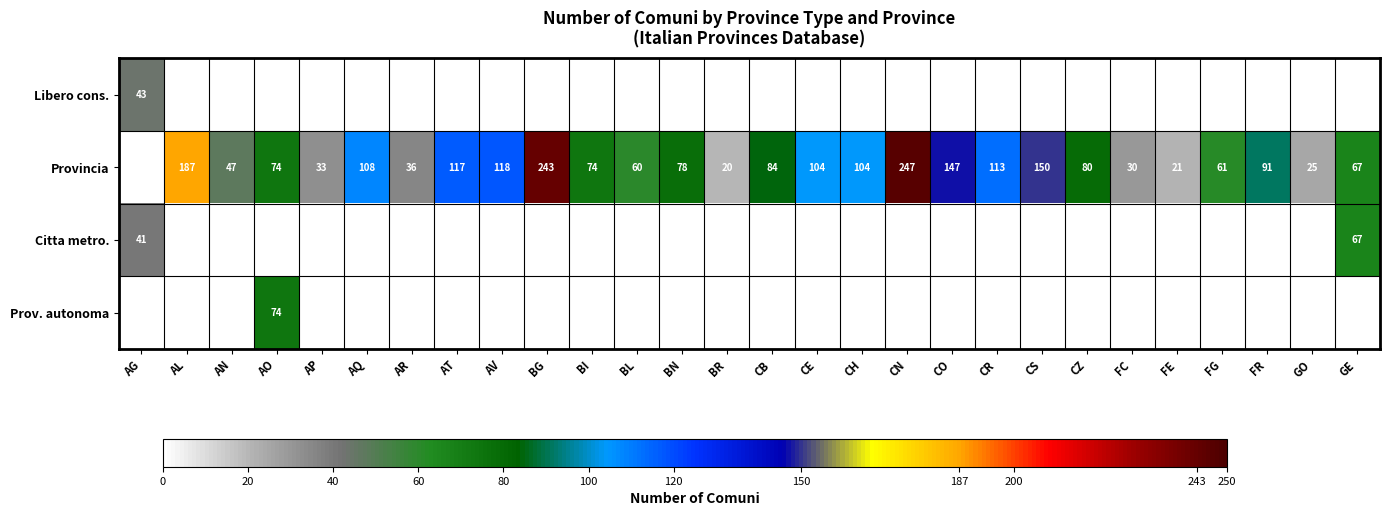

The Provincia series shows 70 at AT. True or false?

False